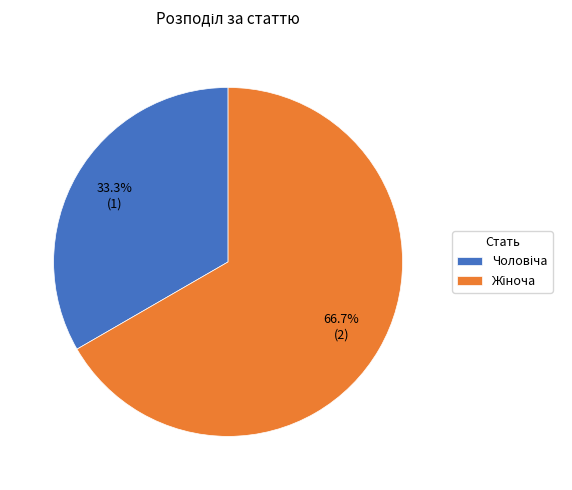

Is there any slice that represents more than half of the pie?

Yes